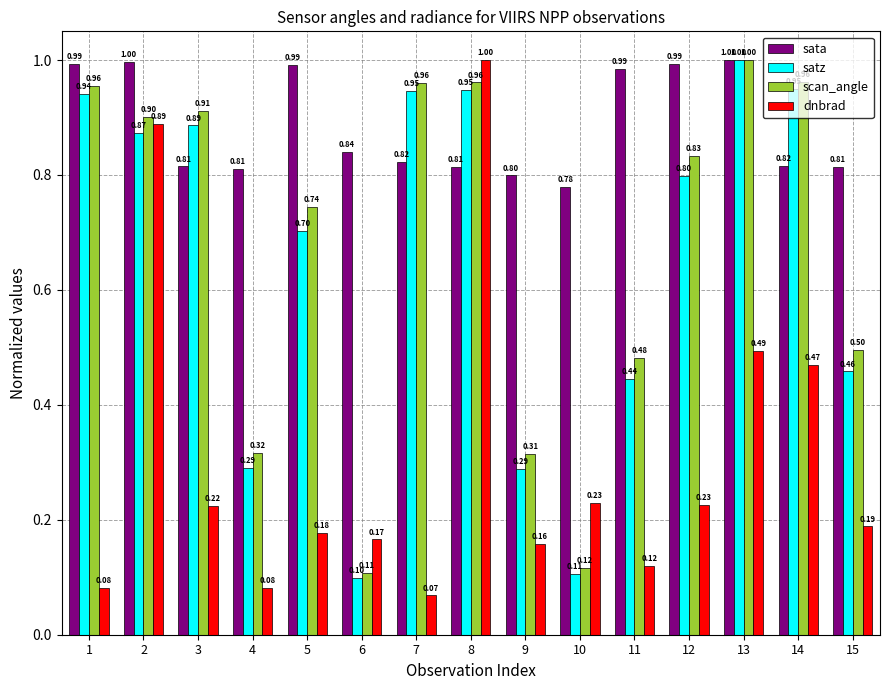

Is the value of dnbrad at 11 greater than the value of satz at 5?

No